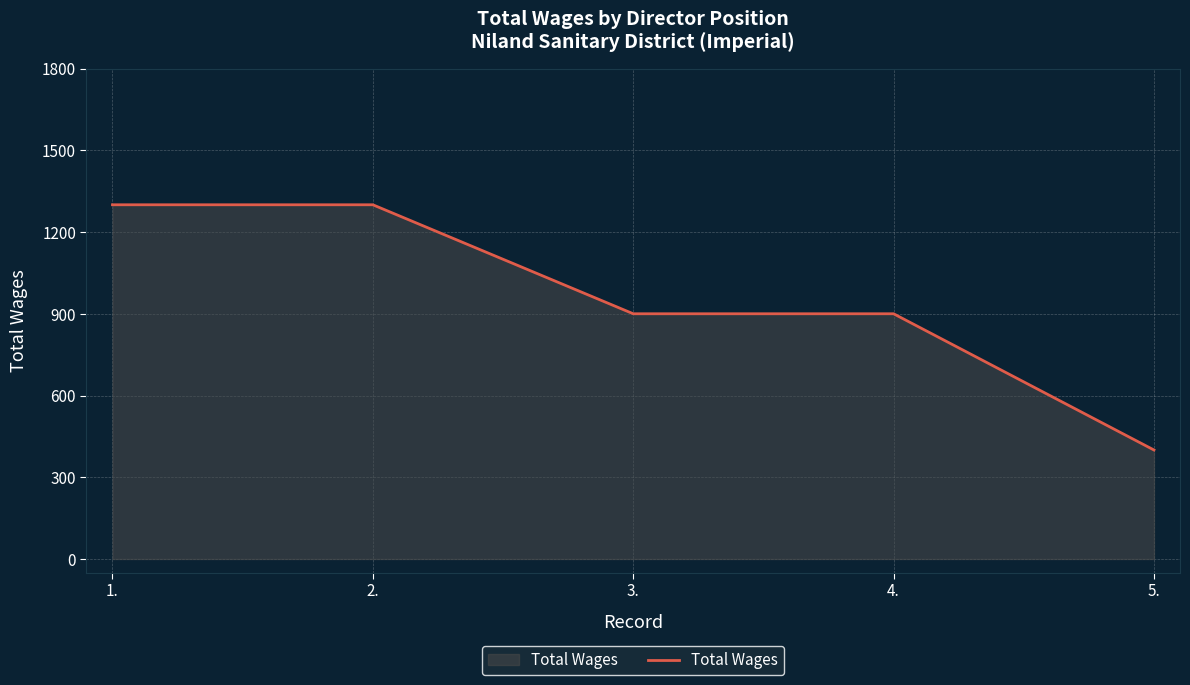

What value does the data have at 2.?

1300